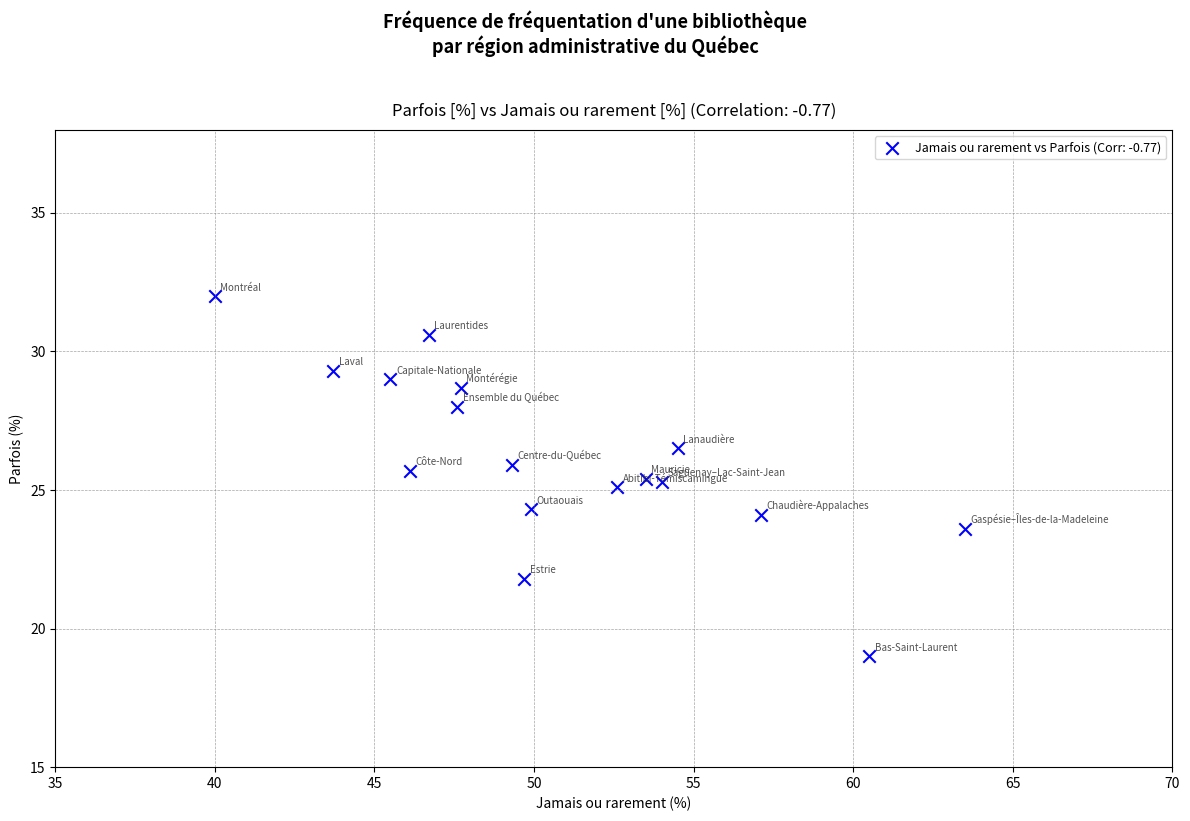

What is the range of X values (max minus min)?

23.5